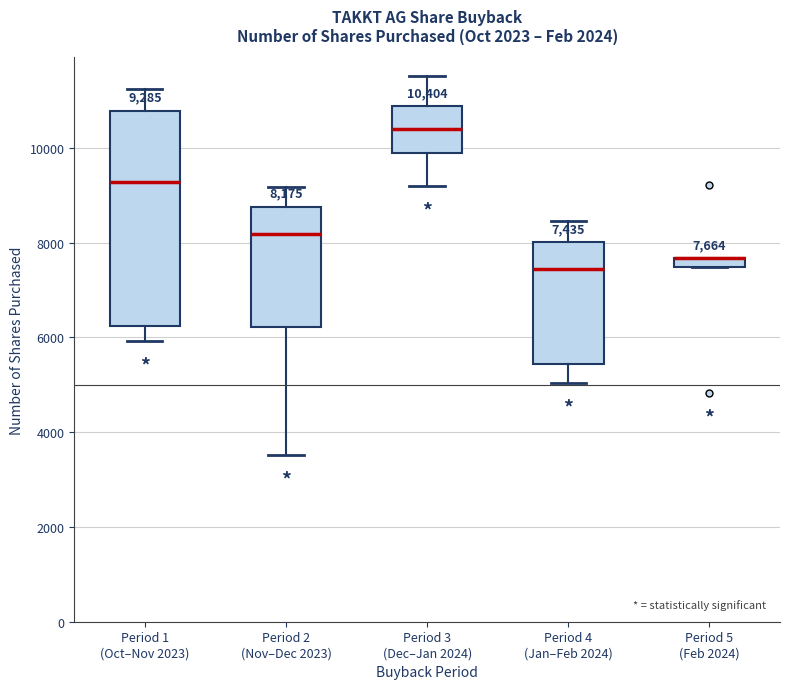

Which box is the tallest, from its lower edge to its upper edge?

Period 1 (Oct–Nov 2023)